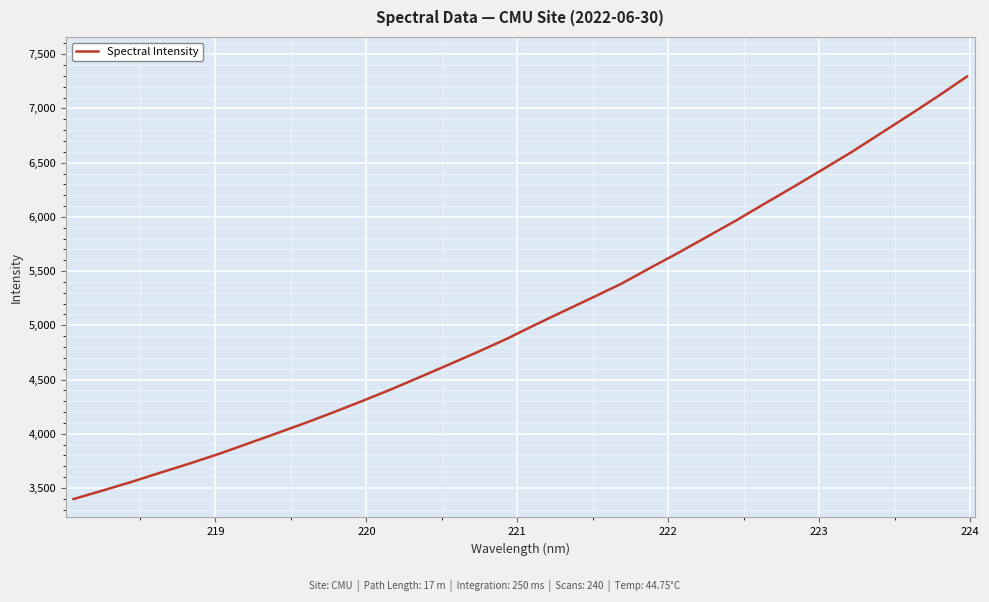

What is the greatest value displayed?

7294.8